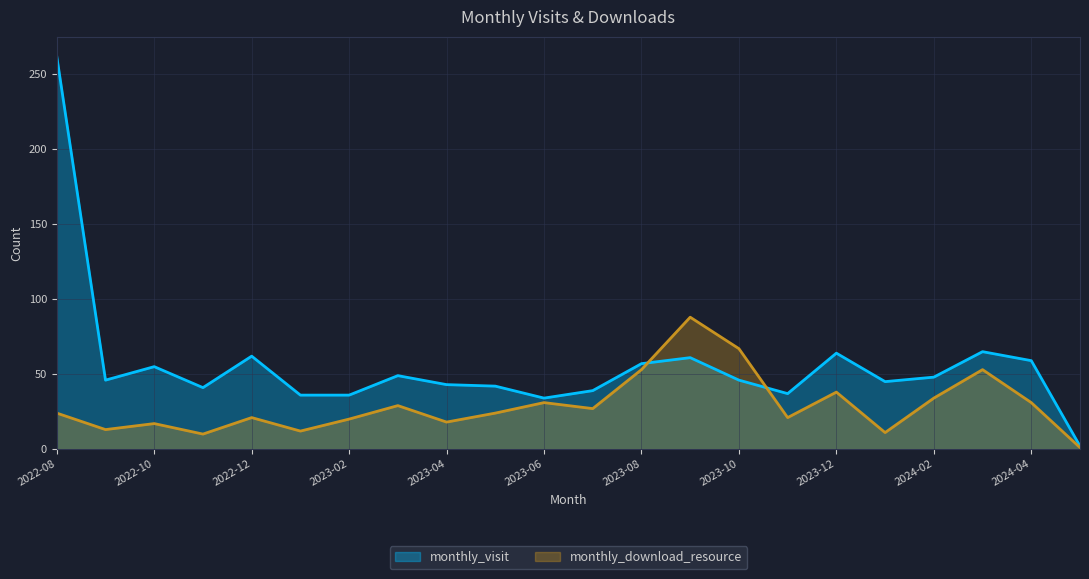

What is the difference between the monthly_download_resource values at 2023-07 and 2024-05?

26